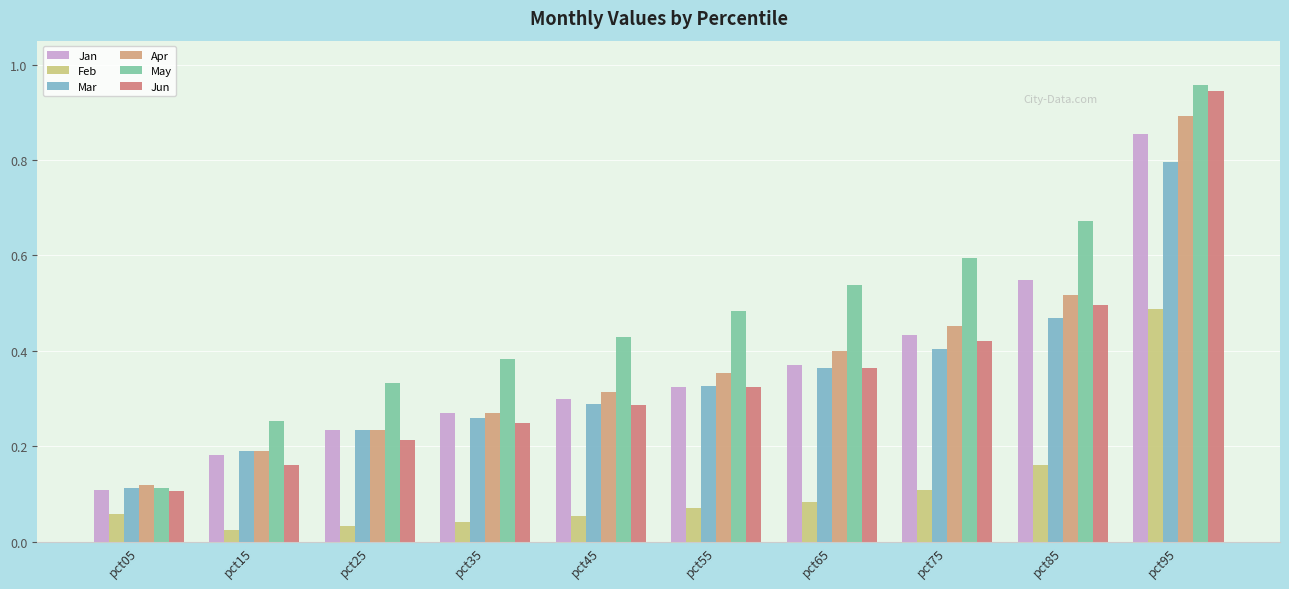

What is the difference between the second highest and second lowest values in the Jan series?

0.4